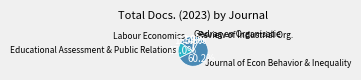

Approximately how many times larger is the value at Educational Assessment & Public Relations compared to Review of Industrial Org.?

3.0